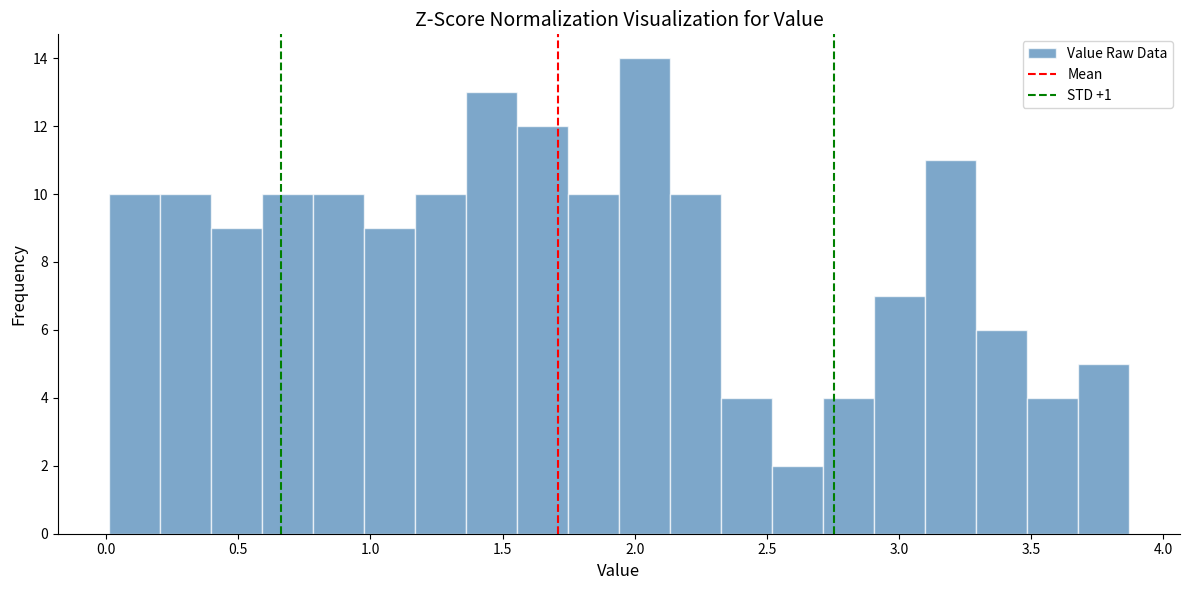

Read against the x-axis, roughly where is the centre of the tallest bar?

2.05